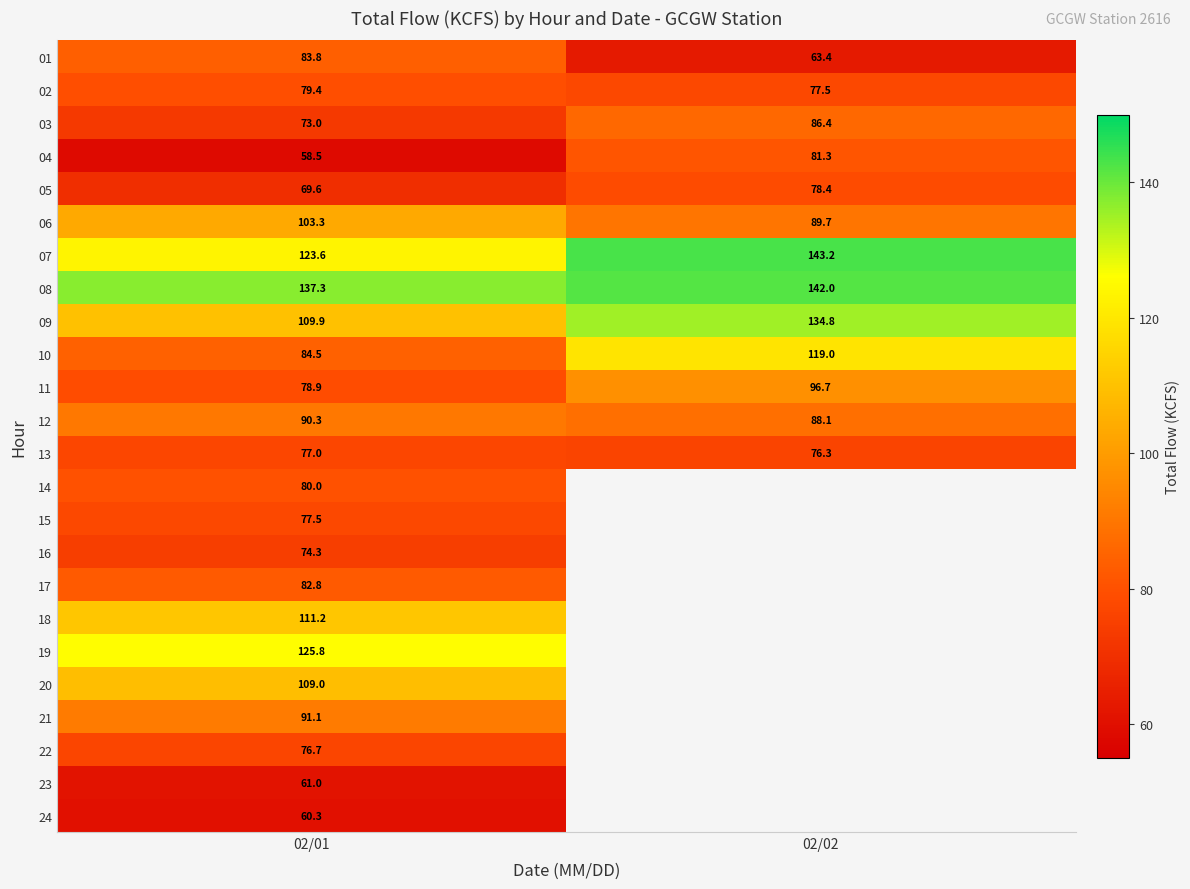

What is the minimum value for 13?

76.3